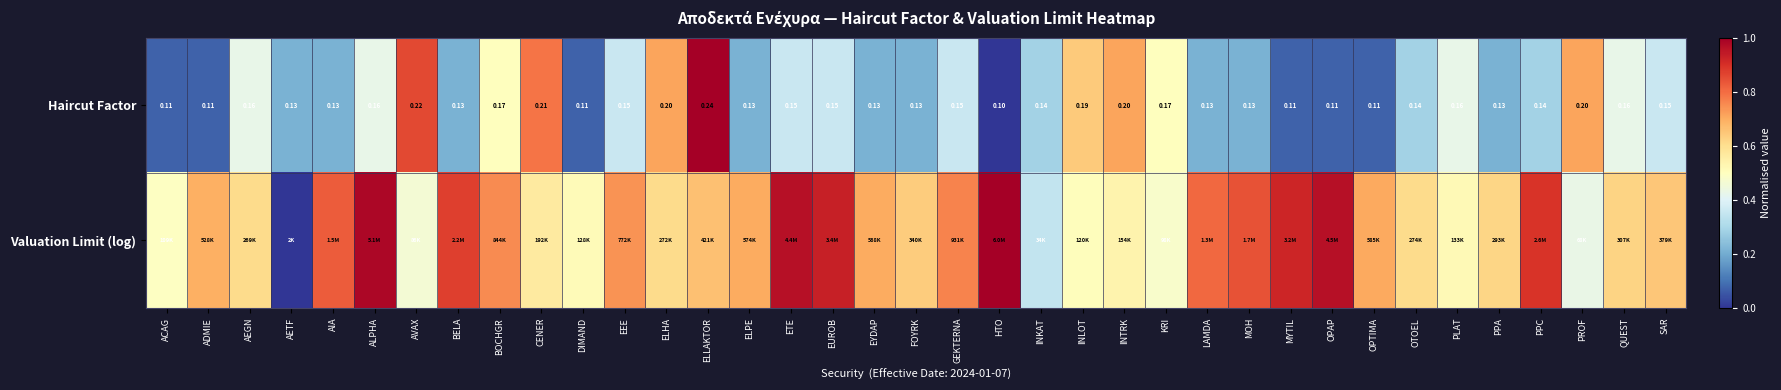

At which label does Haircut Factor reach its peak?

ELLAKTOR